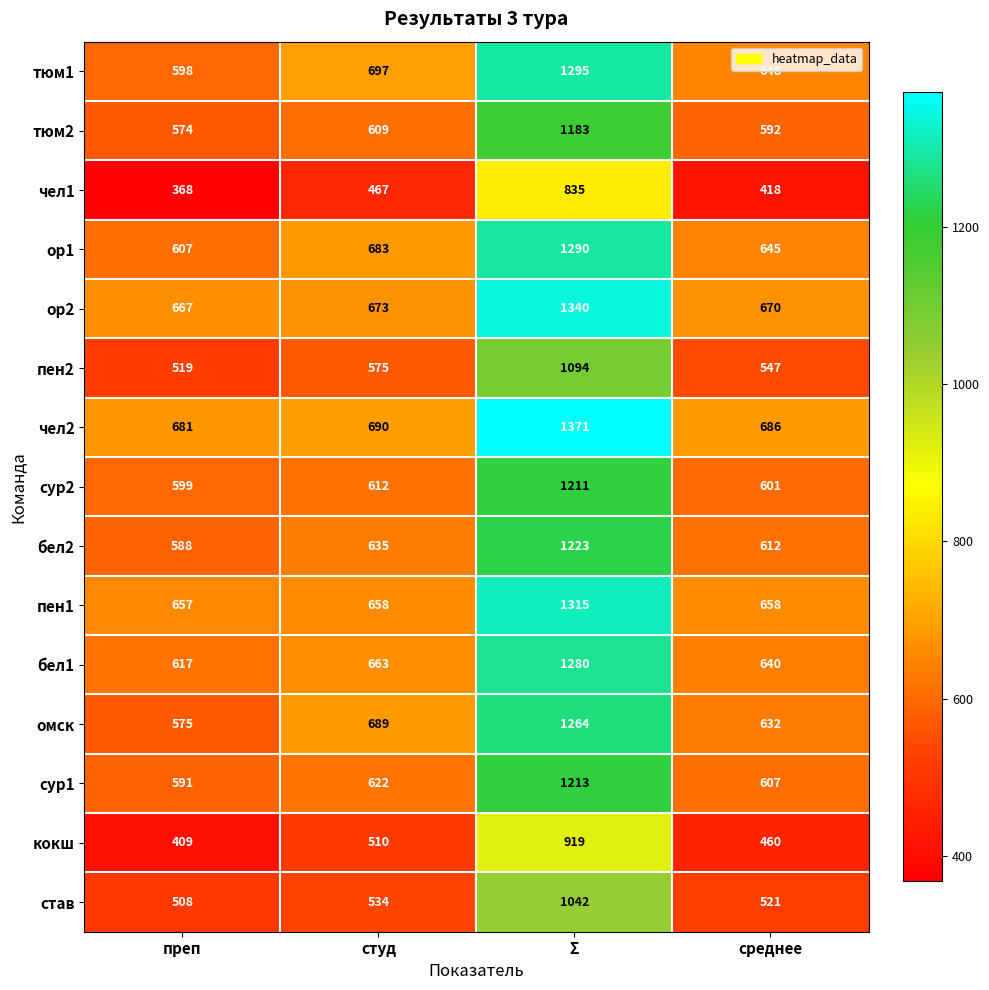

Where is тюм1 nearest to the value 946?

студ